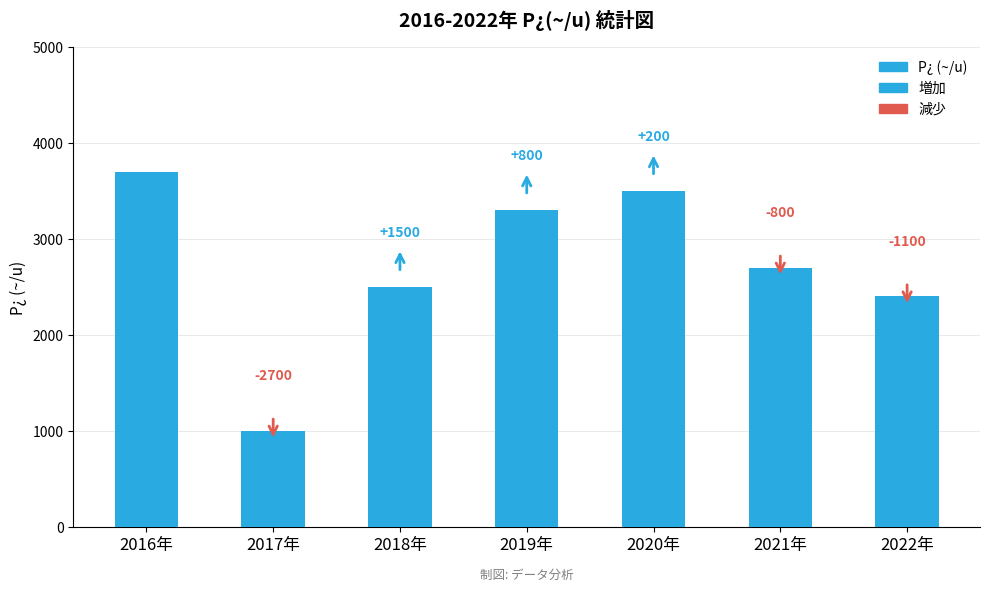

Which has a higher value, 2021年 or 2018年?

2021年